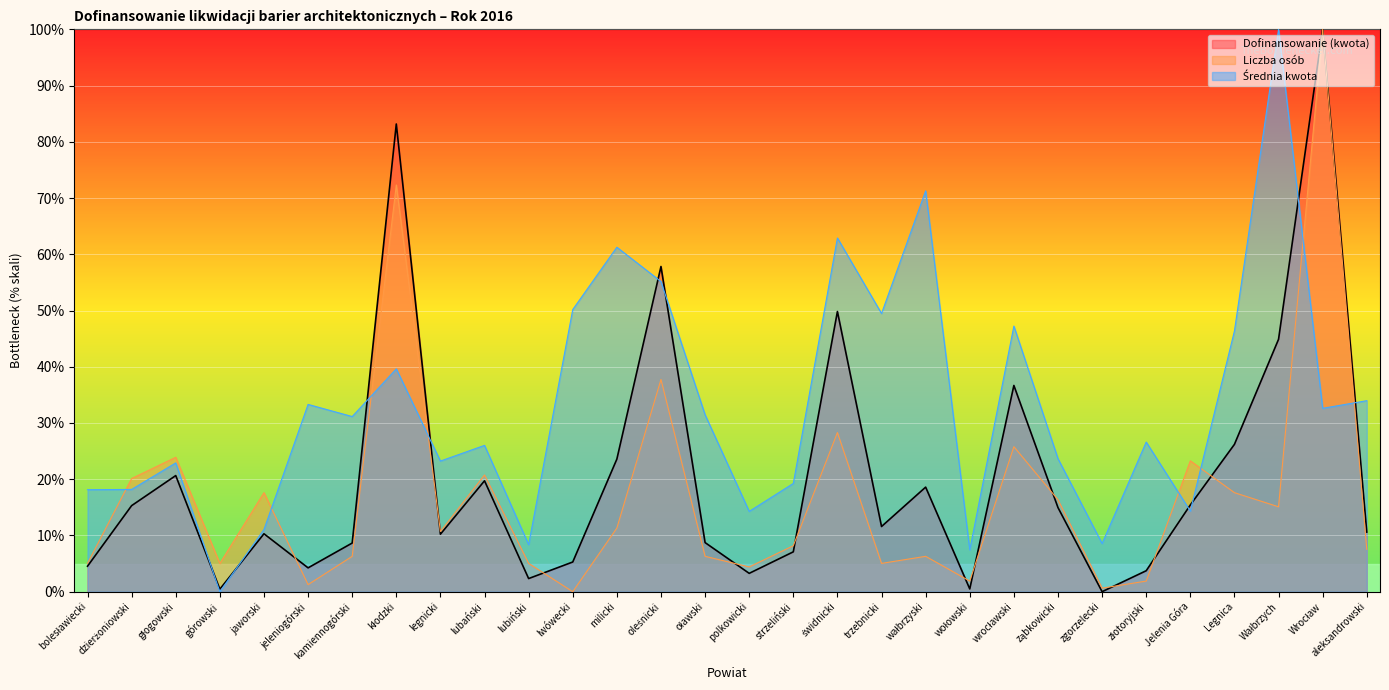

What are all the series names shown in the legend?

Dofinansowanie (kwota), Liczba osób, Średnia kwota